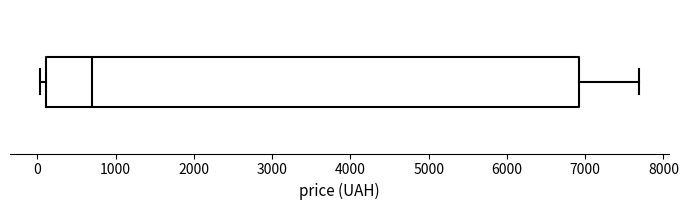

Transcribe this box plot: give where the median line is, the range the box spans, and where the two whiskers end, as read against the x-axis. The values are not printed on the chart, so give them approximately, as read against the axis.

median 700, box 100 to 6900, whiskers 0 to 7700